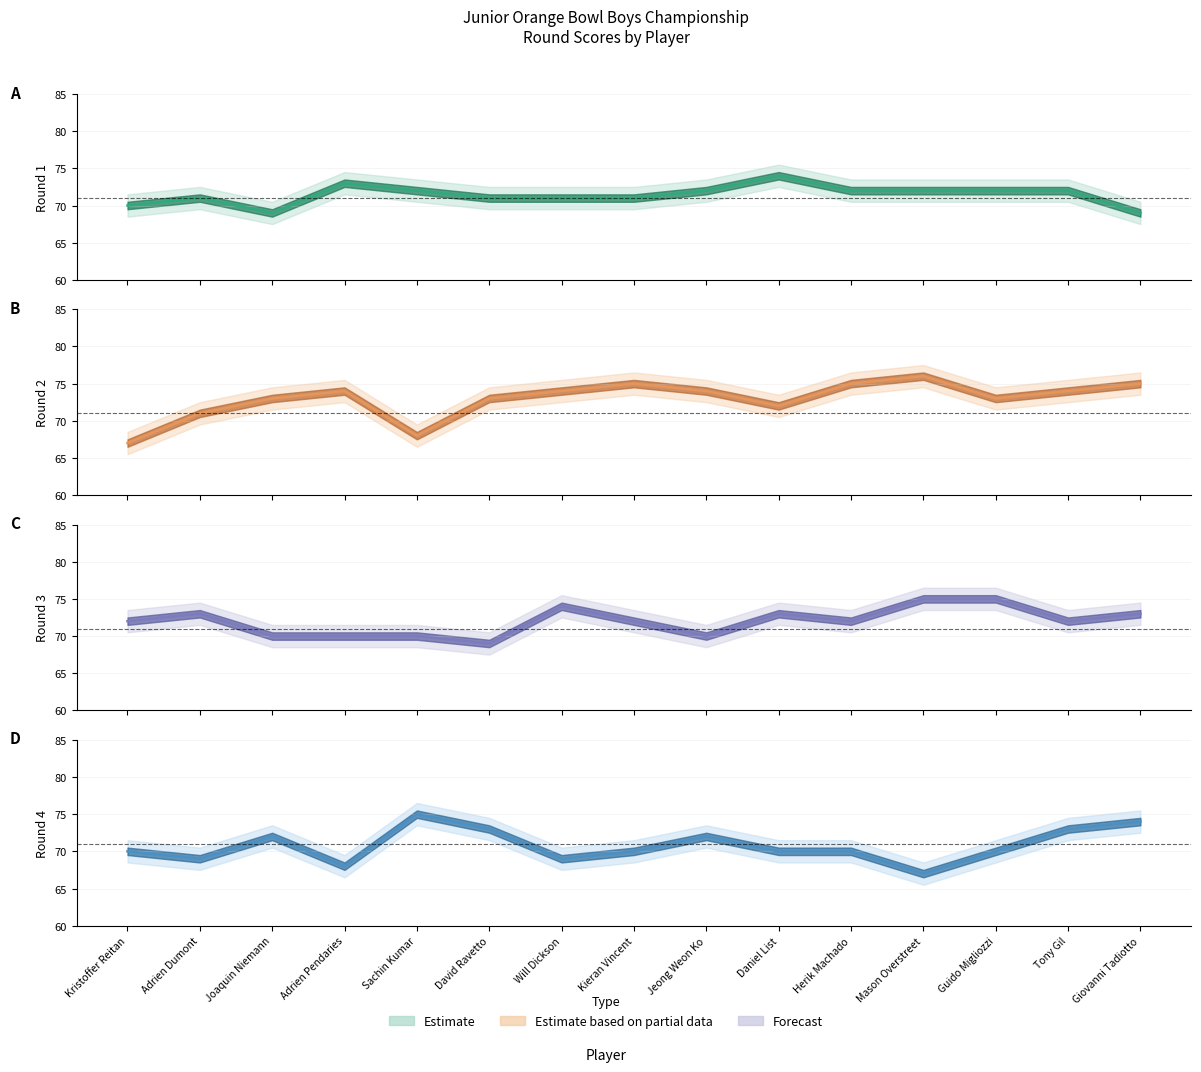

Is the value of Round 3 at David Ravetto greater than the value of Round 1 at Giovanni Tadiotto?

No